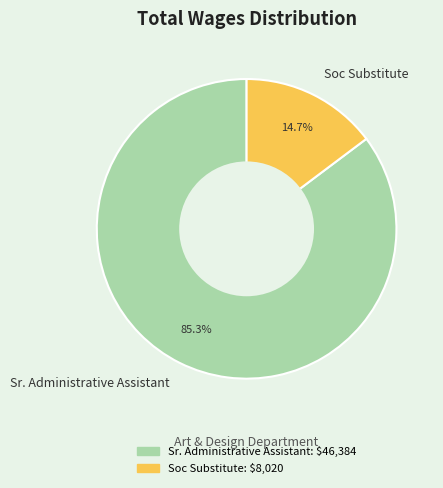

Count the number of slices in the pie.

2